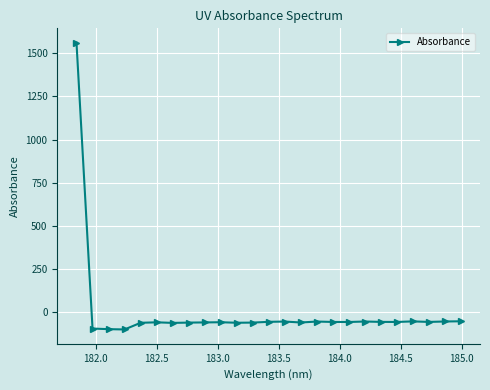

What is the maximum value shown in the chart?

1561.6